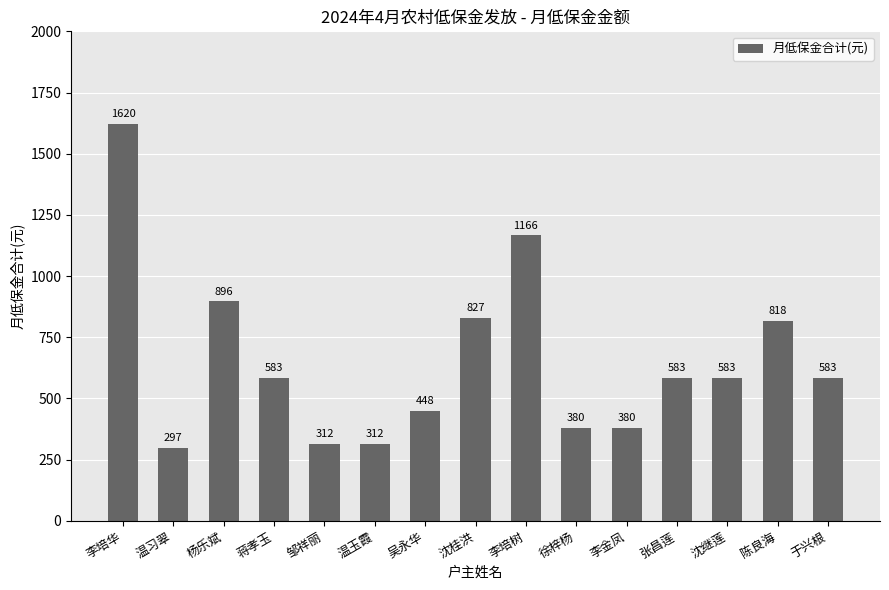

How many data points are less than 583?

6